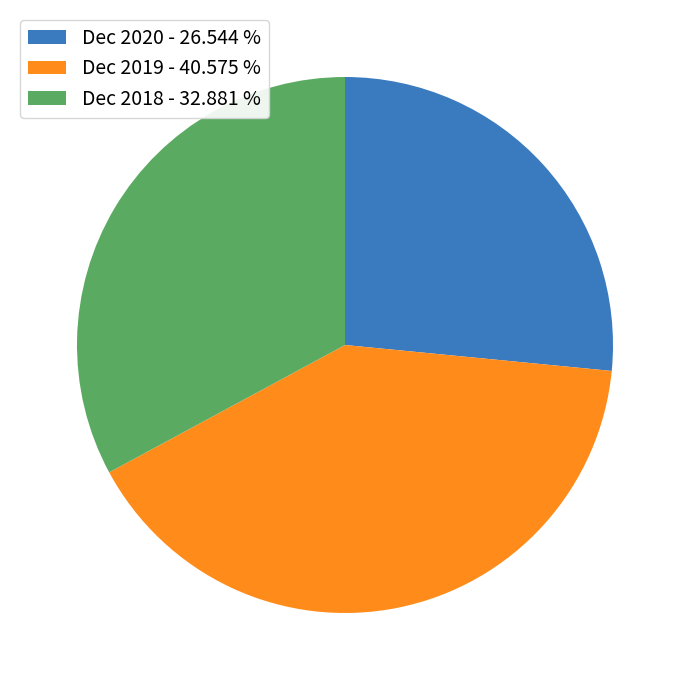

Is Dec 2020 the majority of the pie?

No